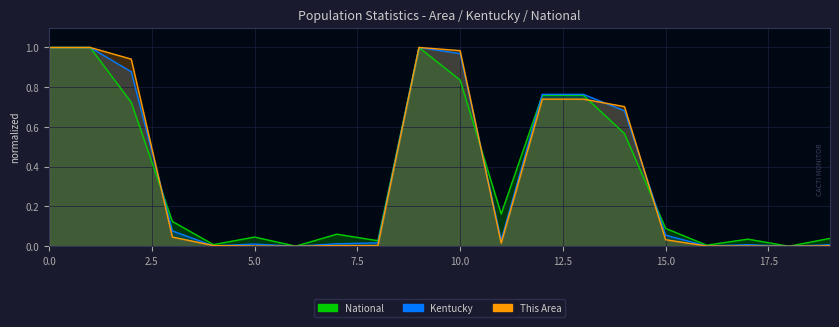

What is the highest value of the Kentucky series?

1.0